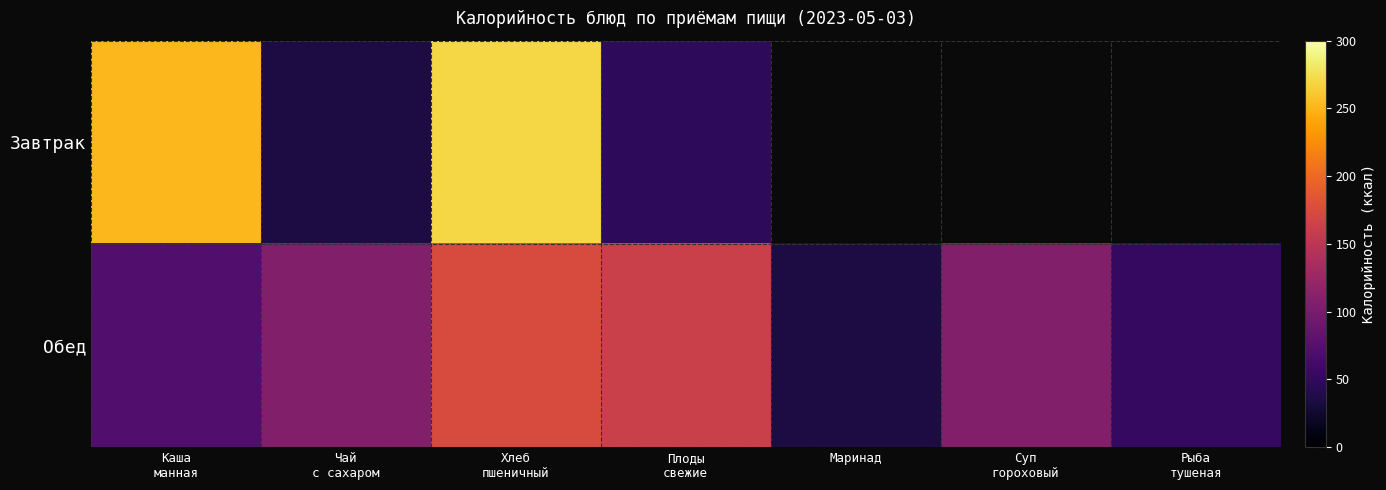

Which label corresponds to the smallest value in the chart?

Чай
с сахаром